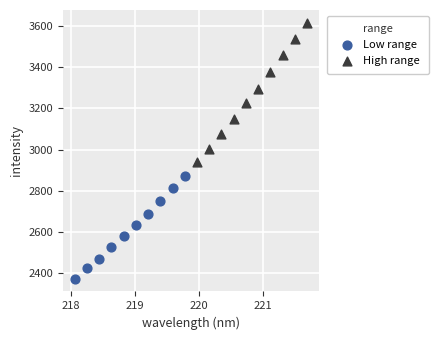

Which series reaches the maximum Y coordinate?

High range